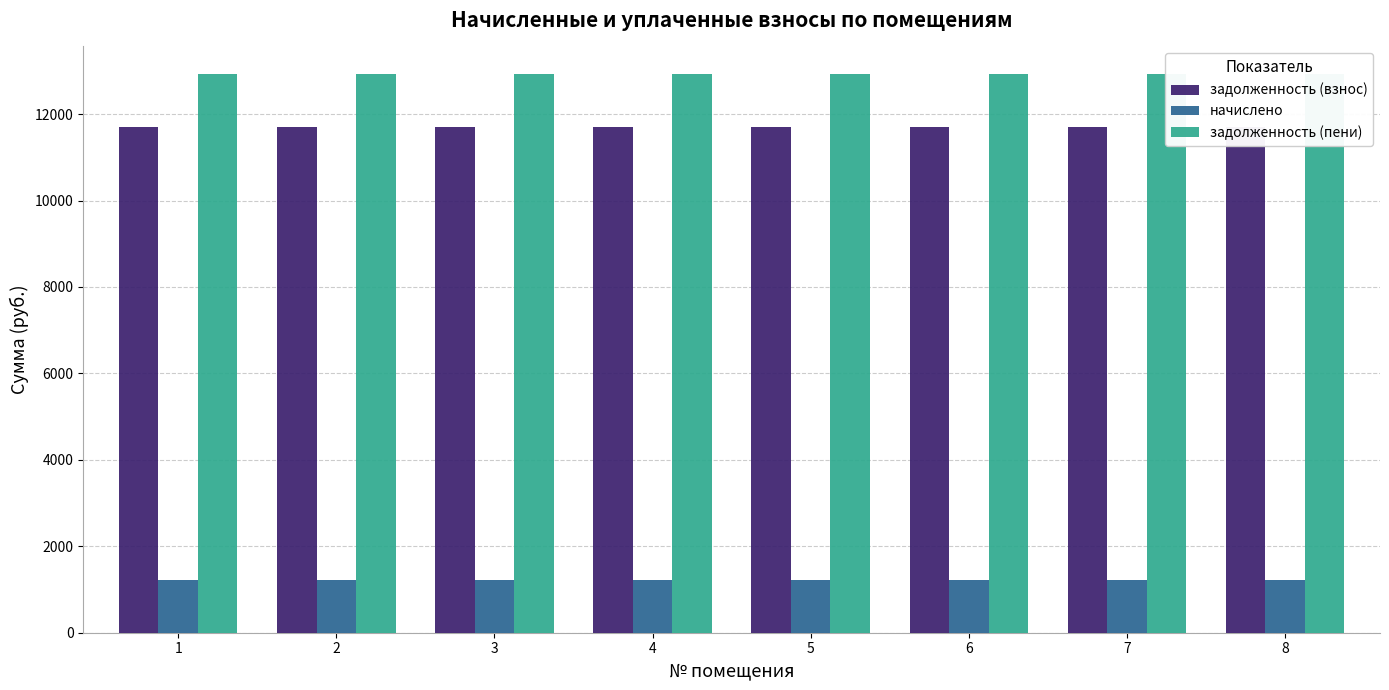

At how many categories does at least one series exceed 4518?

8